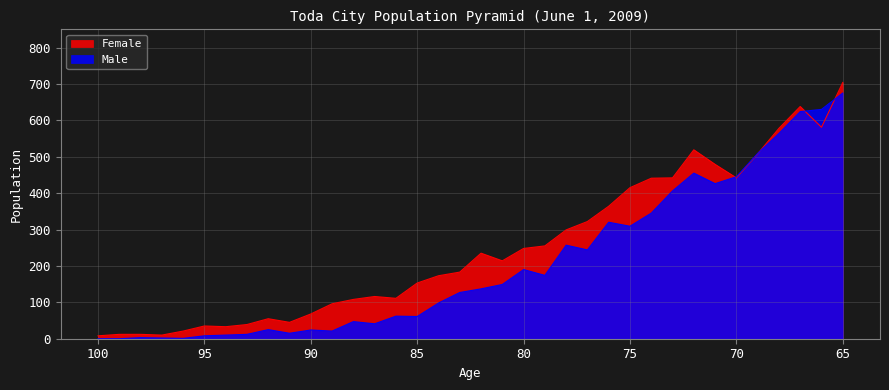

Reading left to right, transcribe all the data shown in this chart.

Male: 0	0	3	2	1	8	10	12	25	15	24	21	47	41	62	61	98	127	137	149	190	174	257	244	320	309	345	406	455	426	445	509	564	624	630	675
Female: 8	12	12	10	21	35	33	39	55	45	68	96	108	116	111	153	173	183	235	214	248	255	299	322	364	415	441	442	519	479	442	508	578	638	581	704